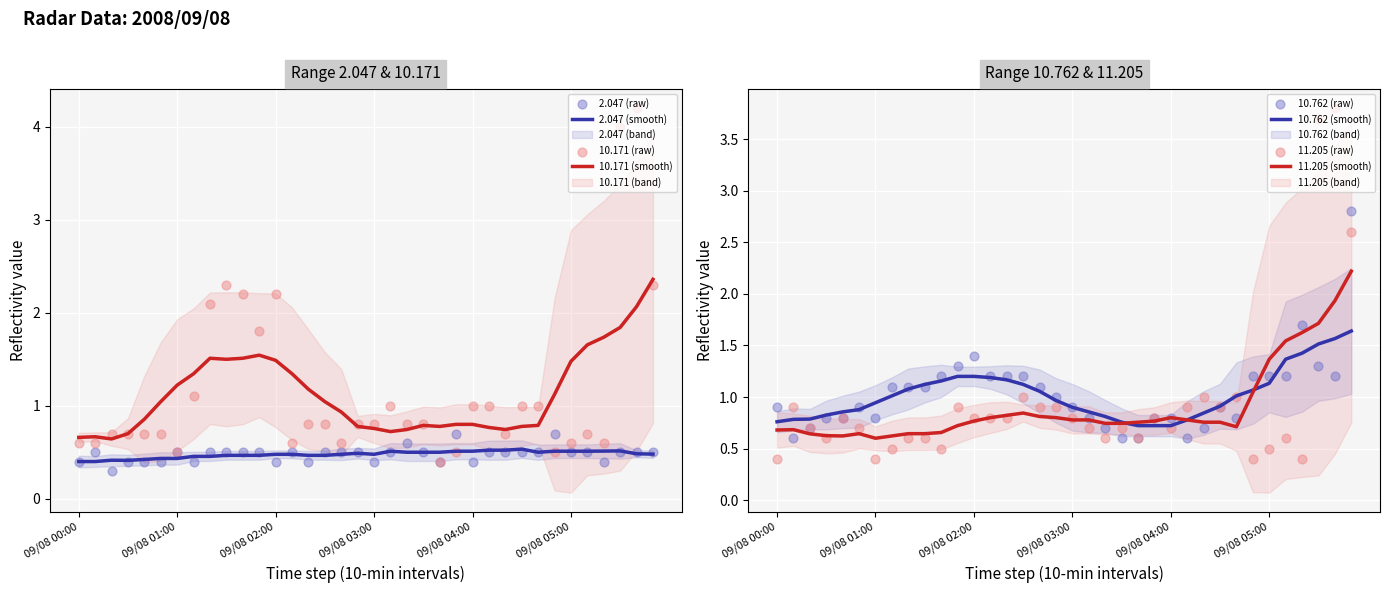

What is the minimum value for 10.171 (smooth)?

0.6